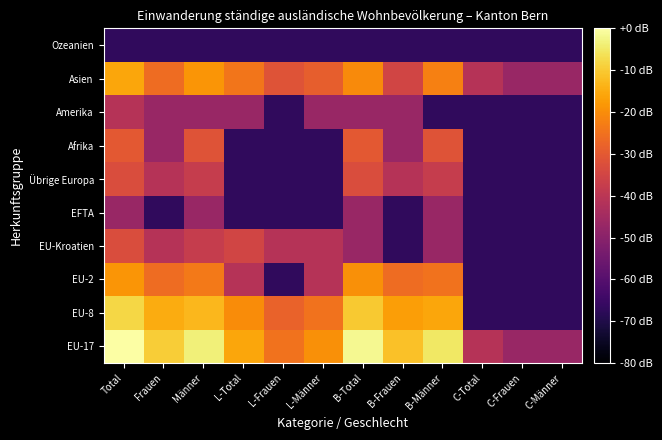

How many data points does each series have?

12